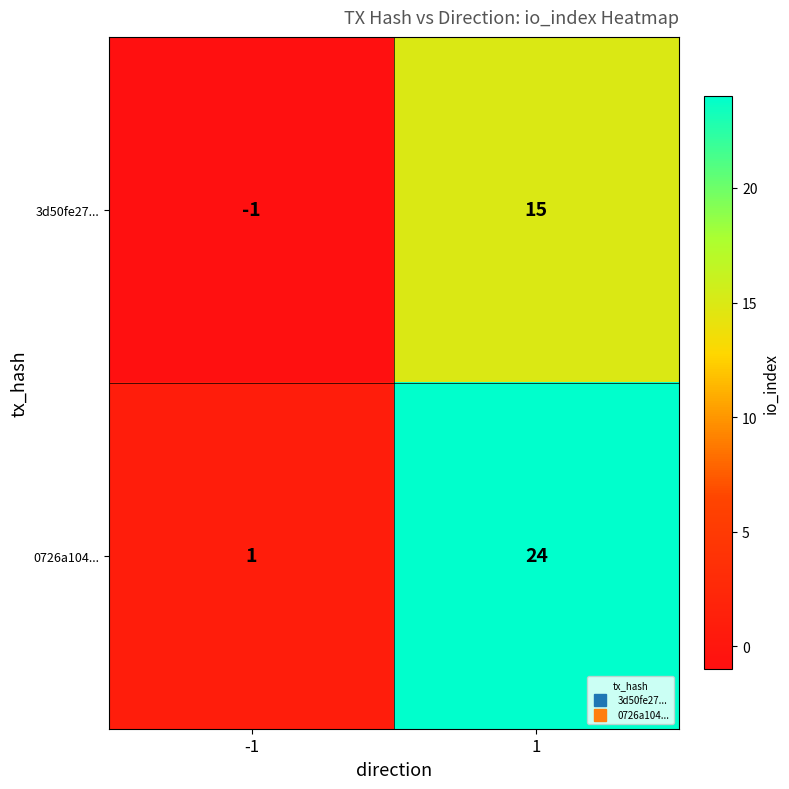

Reading right to left, what are all the values shown in this chart?

3d50fe27...: 15	-1
0726a104...: 24	1